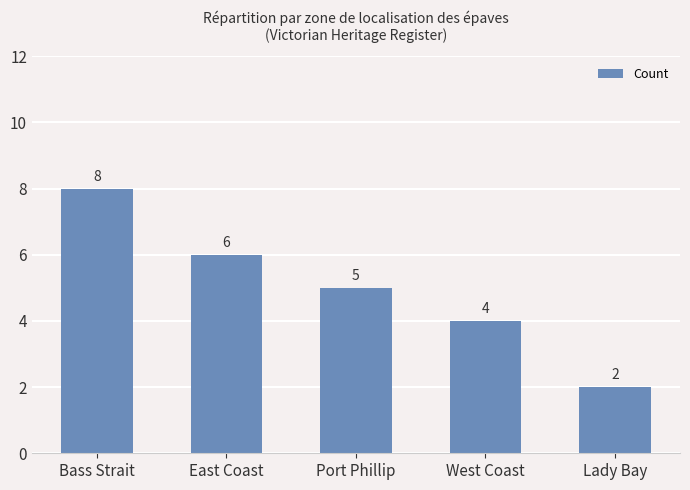

What is the sum of all values?

25